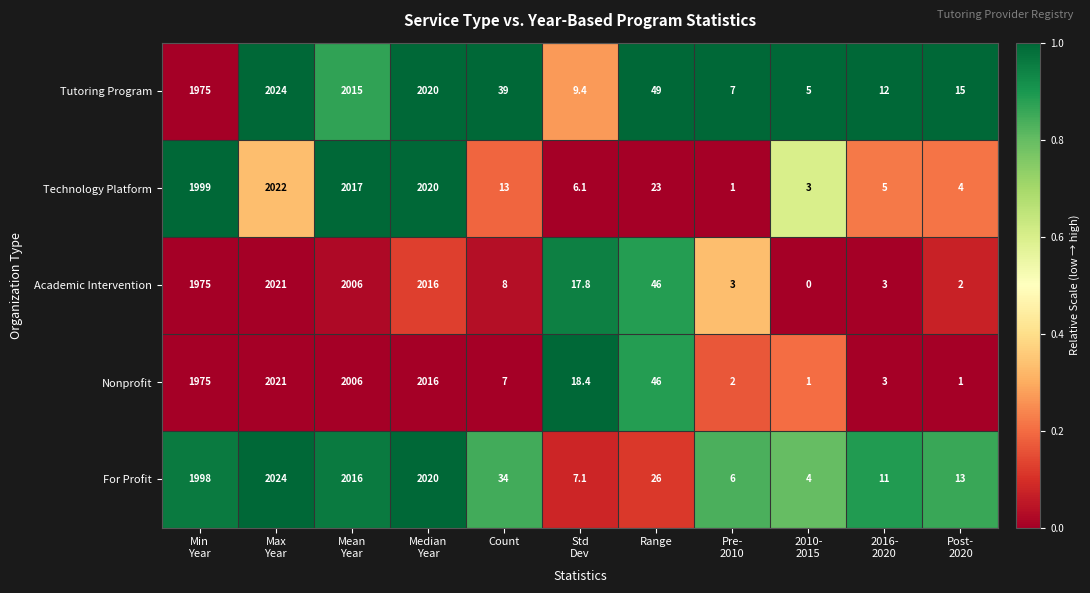

Read the For Profit value at Range.

26.0